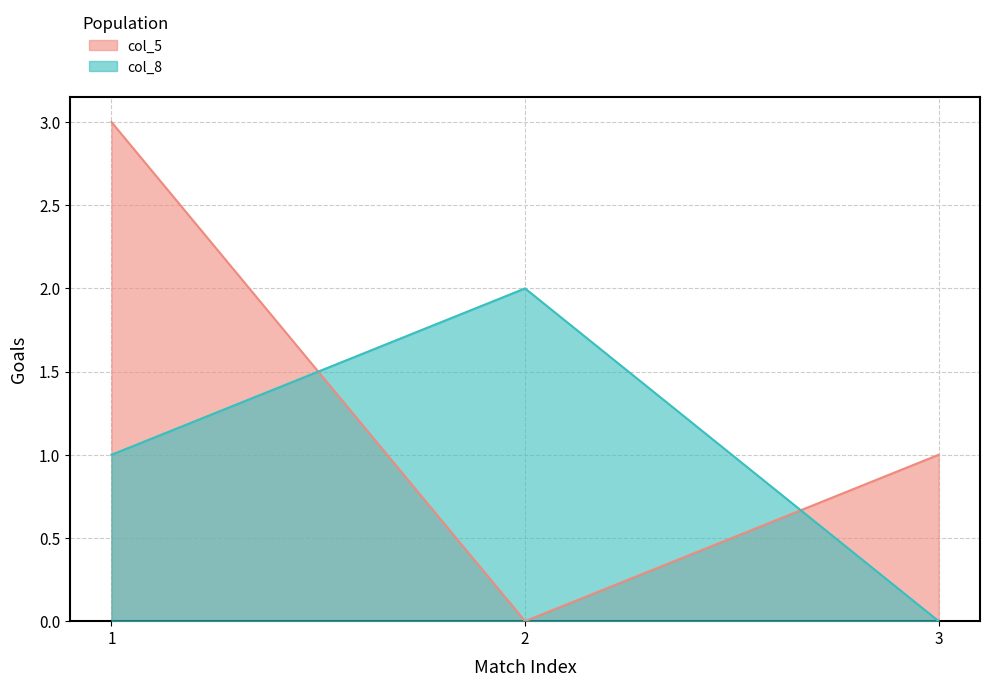

The value at x is 2. True or false?

False